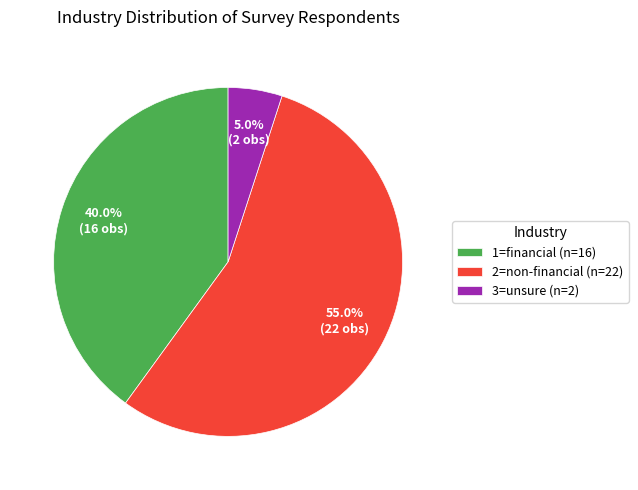

What is the total percentage of 2=non-financial (n=22) and 3=unsure (n=2)?

60.0%